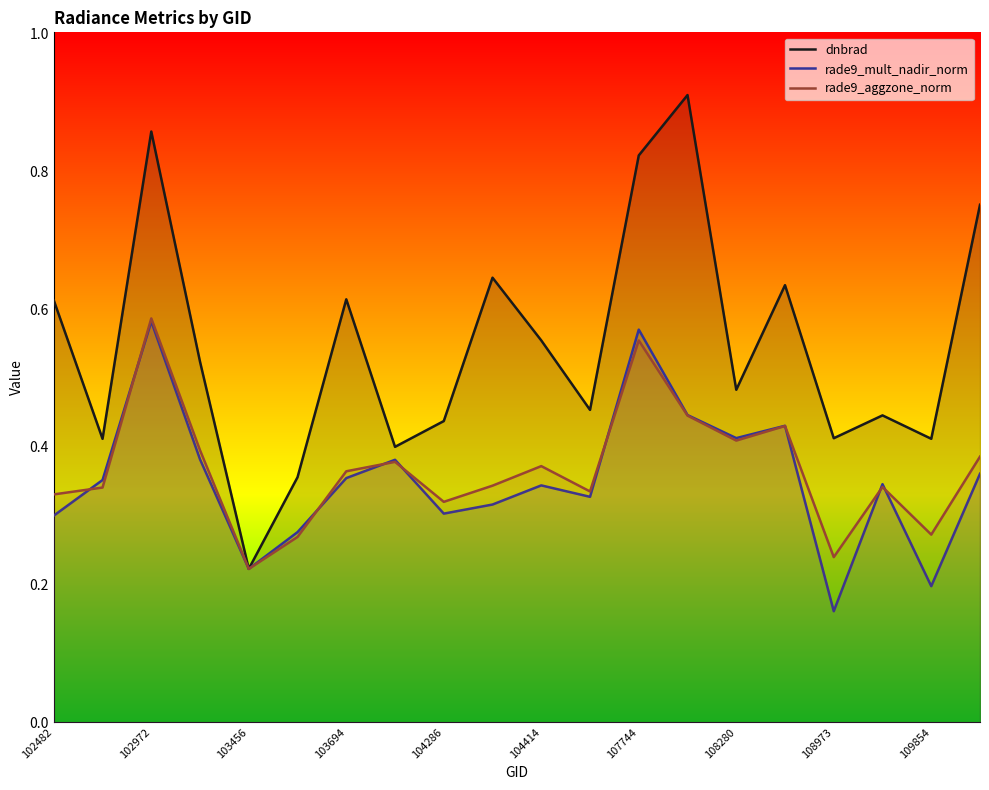

Which category has the lowest value across all series?

108973